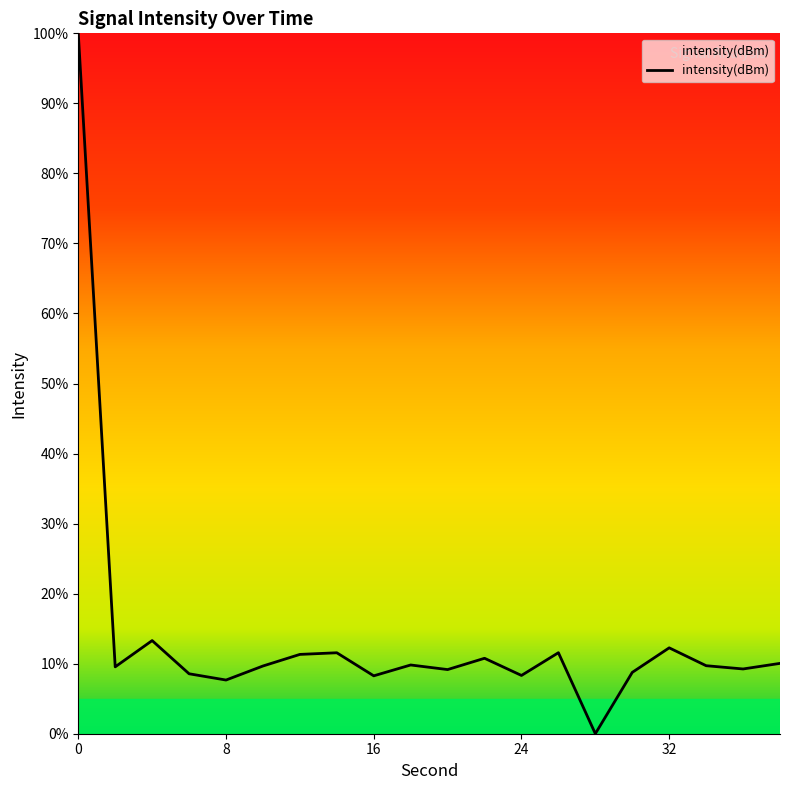

What is the maximum value shown in the chart?

100.0